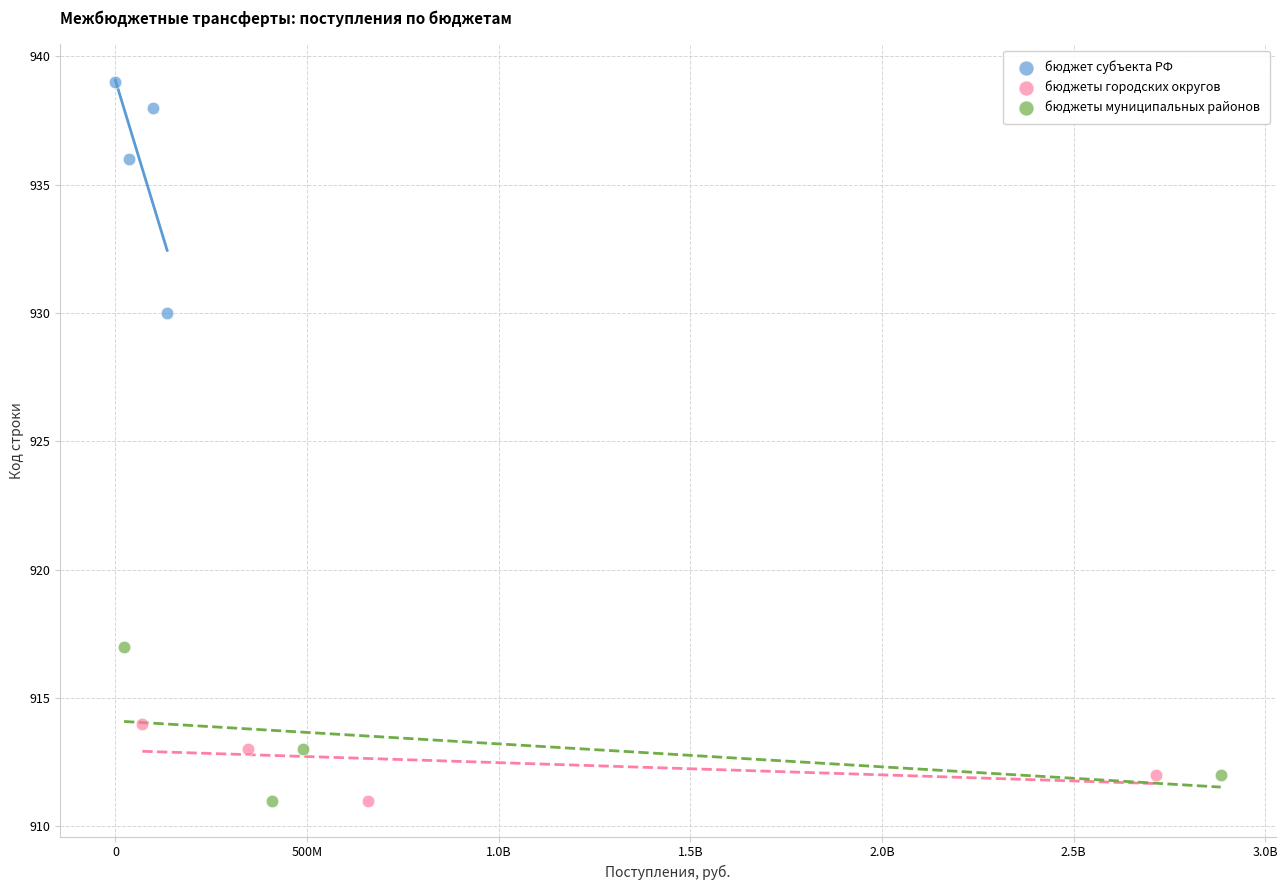

What are all the series names shown in the legend?

бюджет субъекта РФ, бюджеты городских округов, бюджеты муниципальных районов